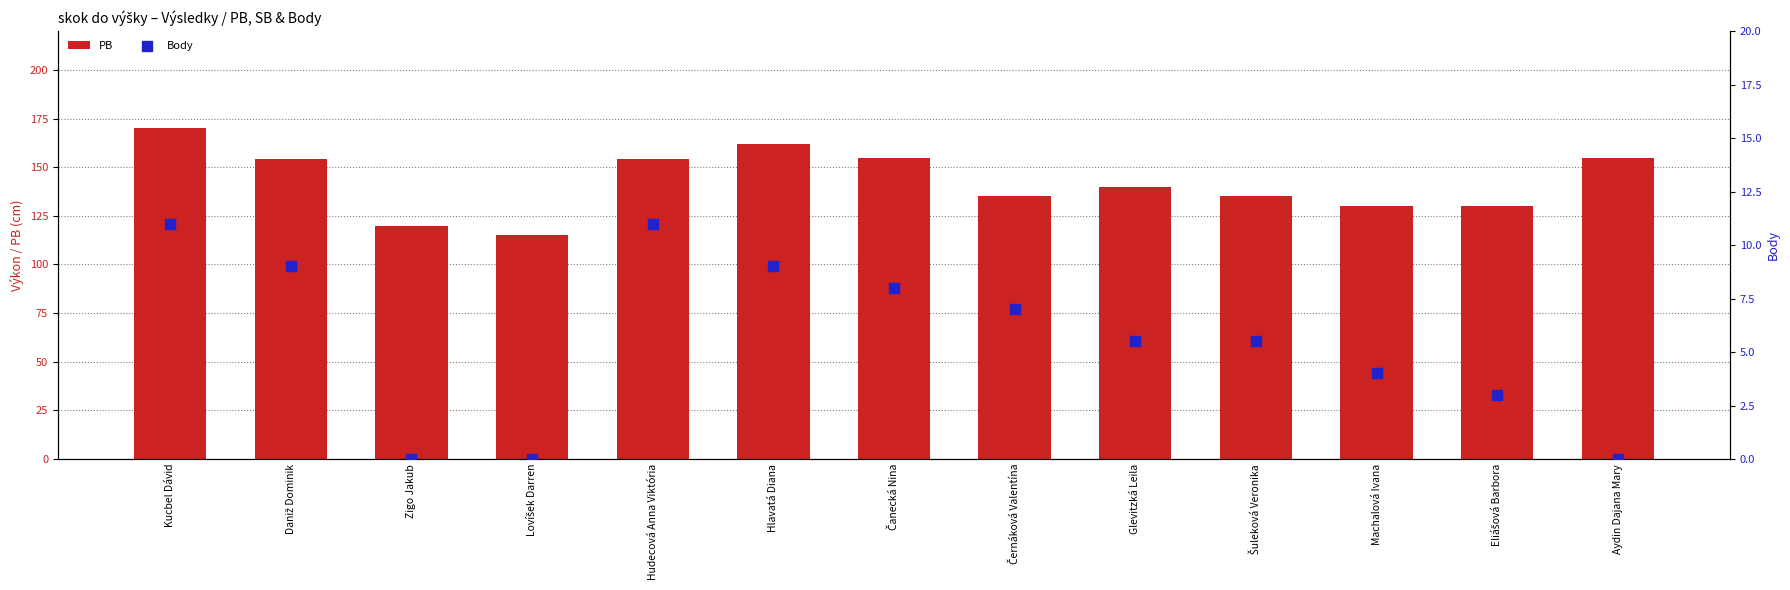

Which series has the largest total across all categories?

PB